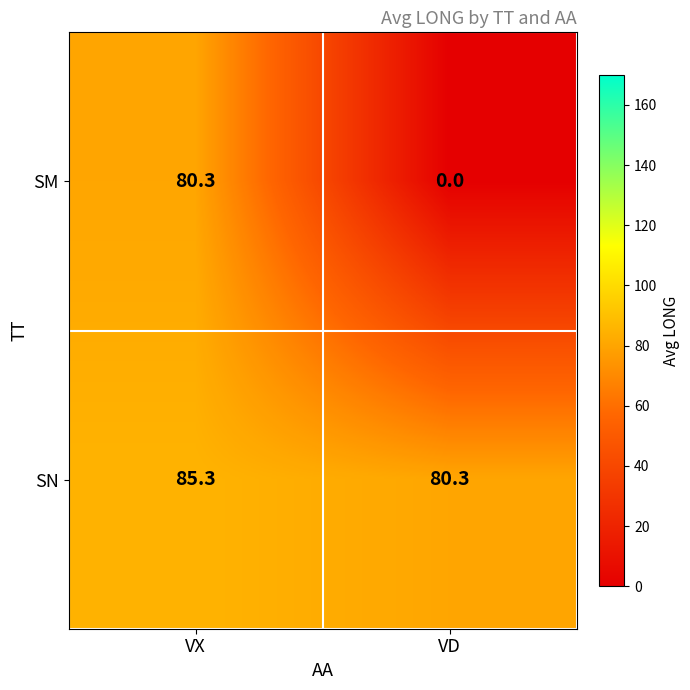

Rank the series by their average value, from lowest to highest.

SM, SN